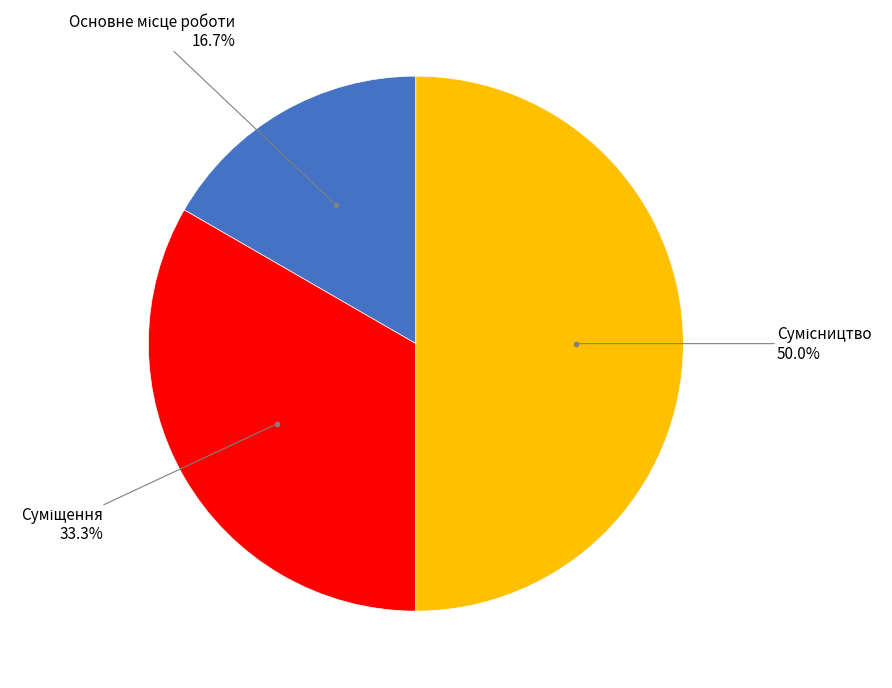

To the nearest percent, what is the average slice percentage?

33%